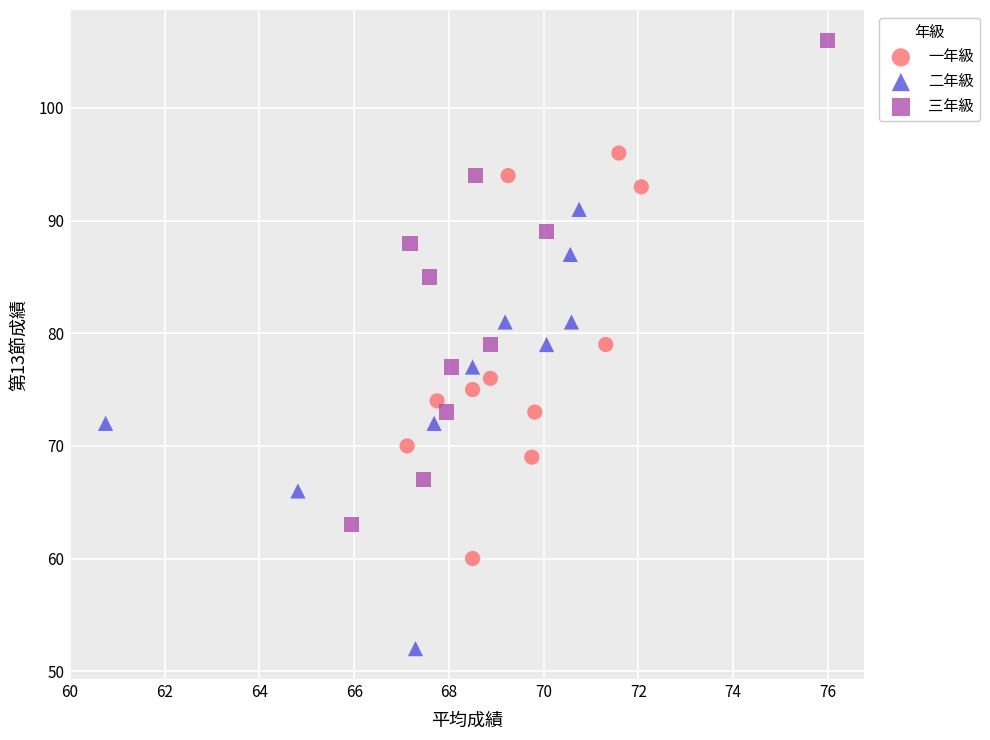

Which series reaches the maximum Y coordinate?

三年級